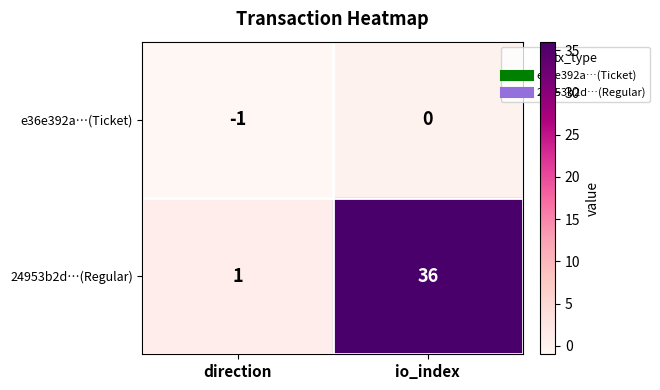

Which series has the largest total across all categories?

24953b2d…(Regular)